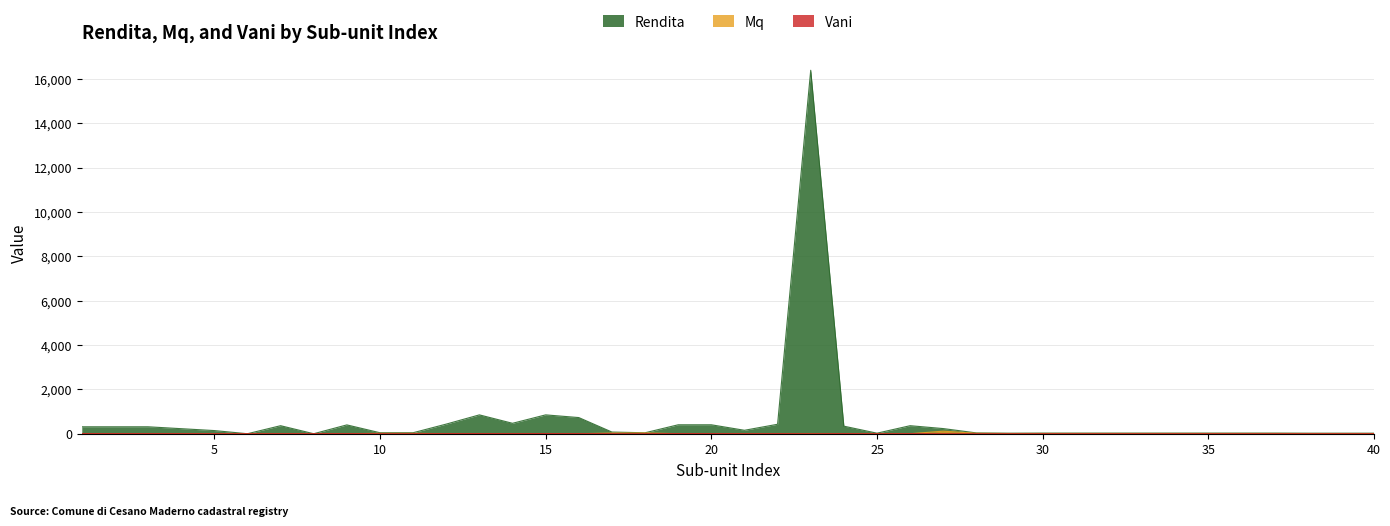

What is the difference between the highest and lowest values at 17?

75.3